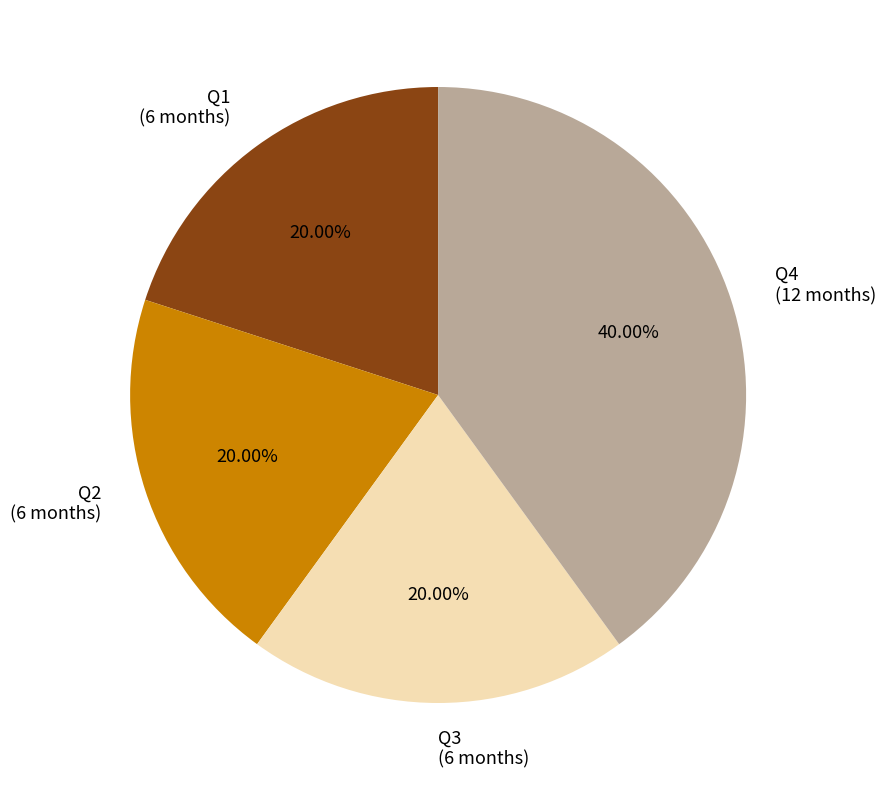

Which category has the biggest portion of the pie?

Q4